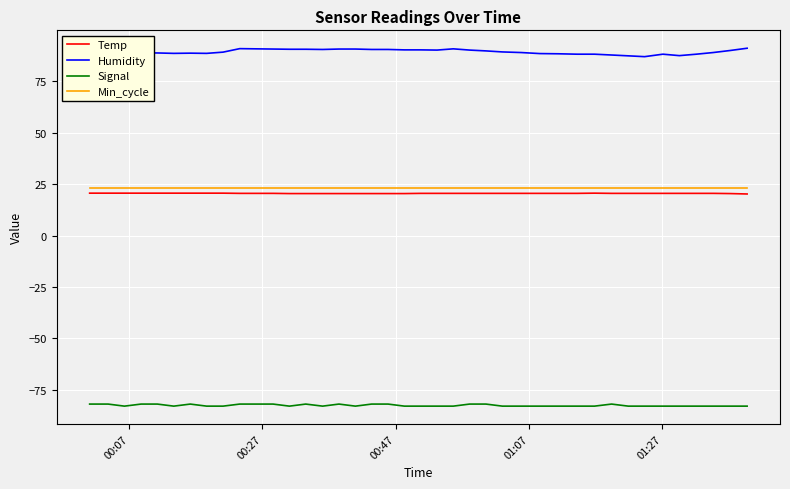

Does the chart display data point markers on the line(s)?

No